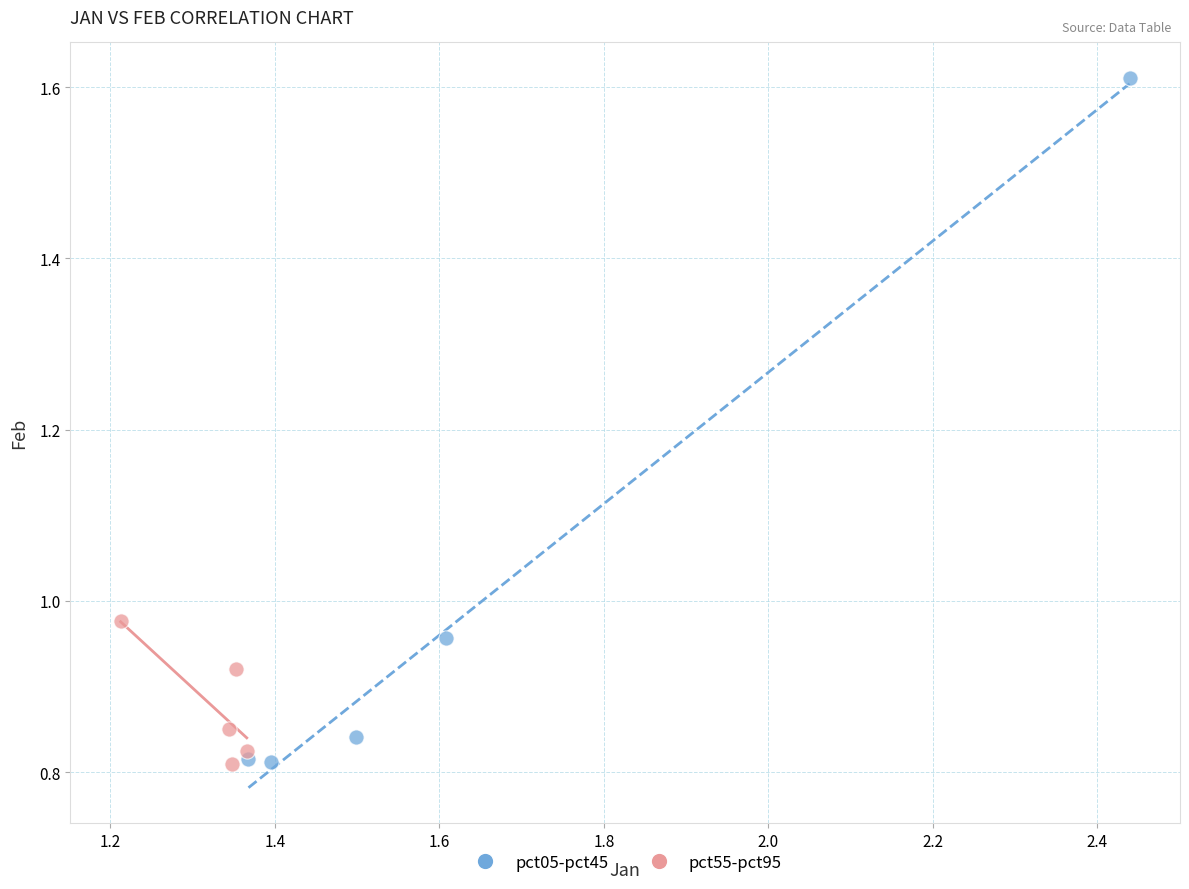

Which series has the widest spread of Y values?

pct05-pct45